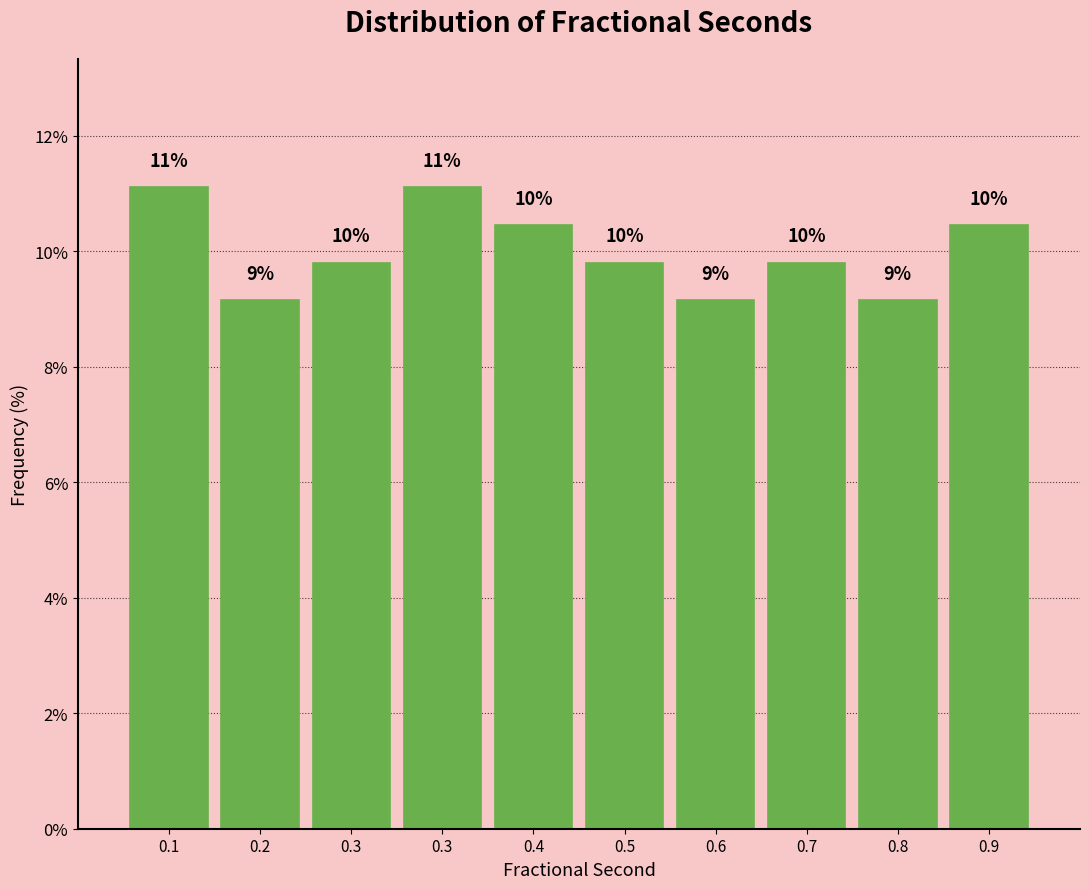

How many bars are there in total?

10